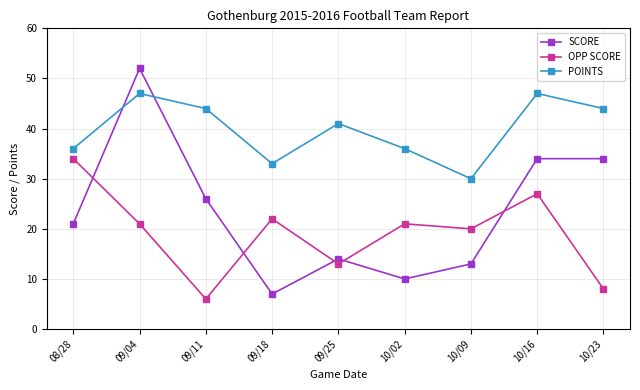

At which category does POINTS reach its first local peak?

09/04